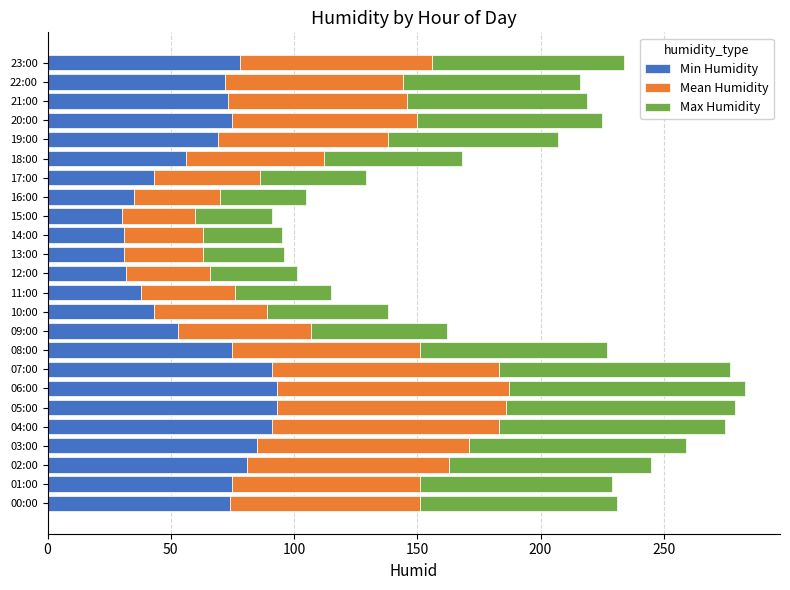

The Min Humidity series shows 47 at 20:00. True or false?

False